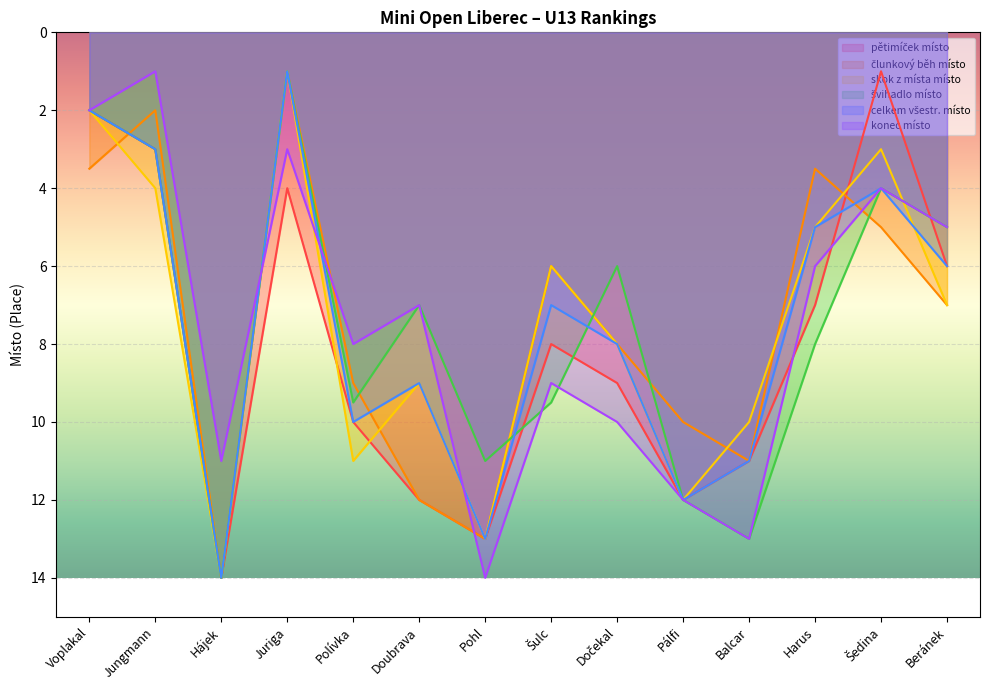

What is the label of the 7th point from the right?

Šulc